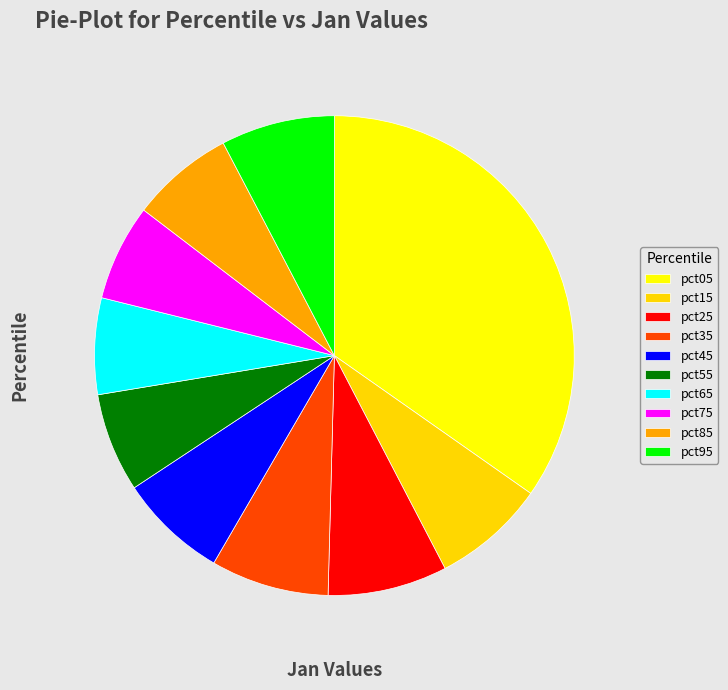

Rank the categories by value from highest to lowest.

pct05, pct25, pct35, pct95, pct15, pct45, pct85, pct55, pct65, pct75